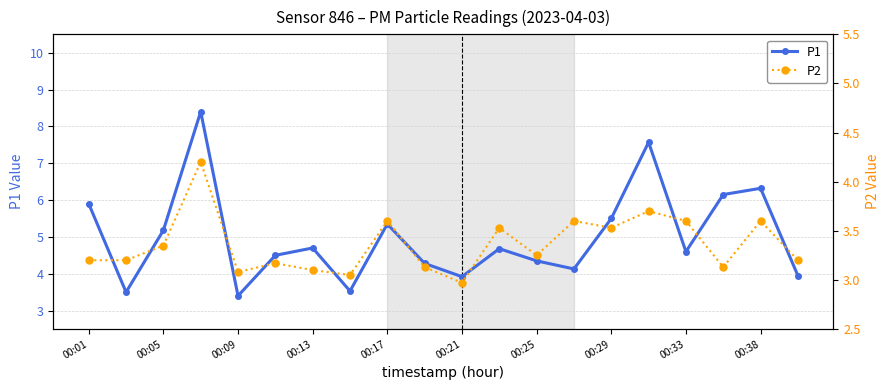

Reading left to right, list all the values displayed in this chart.

P1: 5.9	3.5	5.2	8.4	3.4	4.5	4.7	3.5	5.3	4.3	3.9	4.7	4.3	4.1	5.5	7.6	4.6	6.2	6.3	4.0
P2: 3.2	3.2	3.4	4.2	3.1	3.2	3.1	3.0	3.6	3.1	3.0	3.5	3.2	3.6	3.5	3.7	3.6	3.1	3.6	3.2